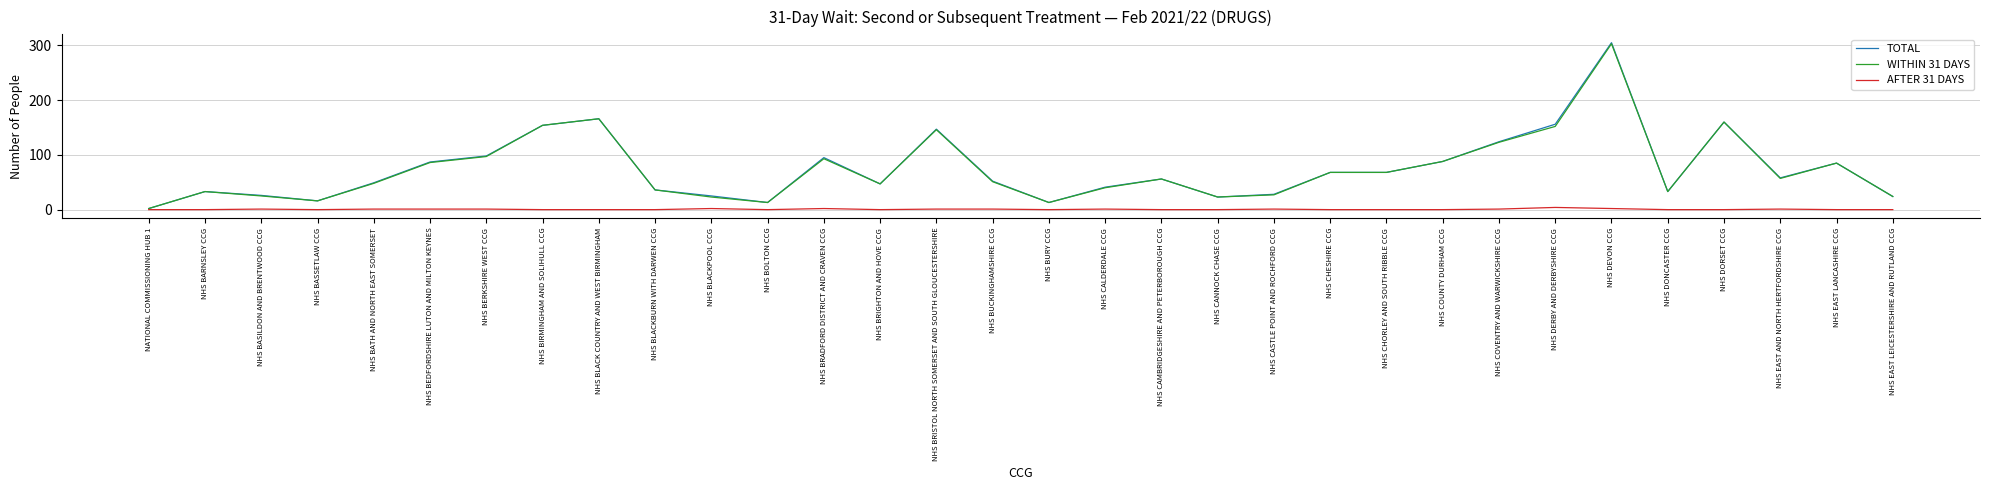

What position from the right is NHS EAST AND NORTH HERTFORDSHIRE CCG?

3